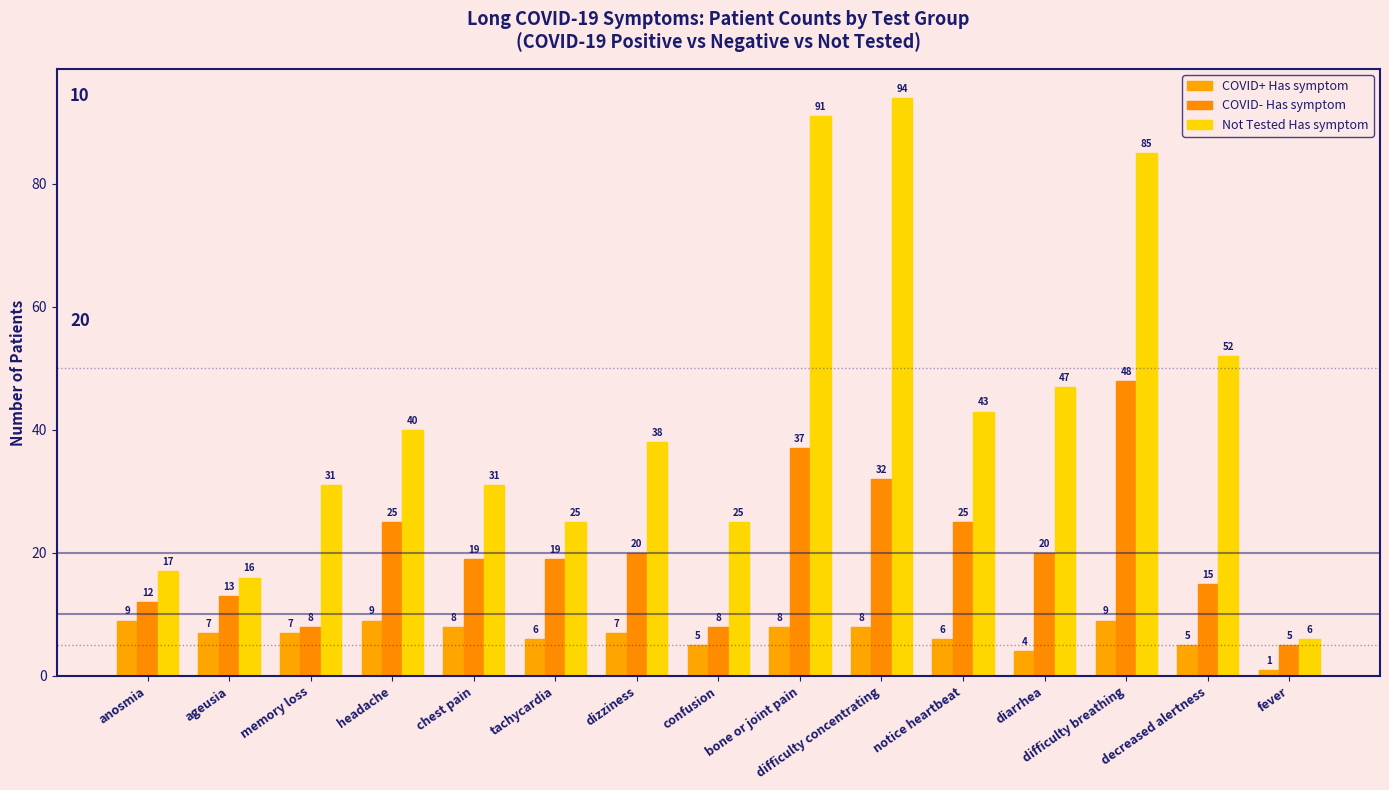

Rank the series at decreased alertness from highest to lowest value.

Not Tested Has symptom, COVID- Has symptom, COVID+ Has symptom